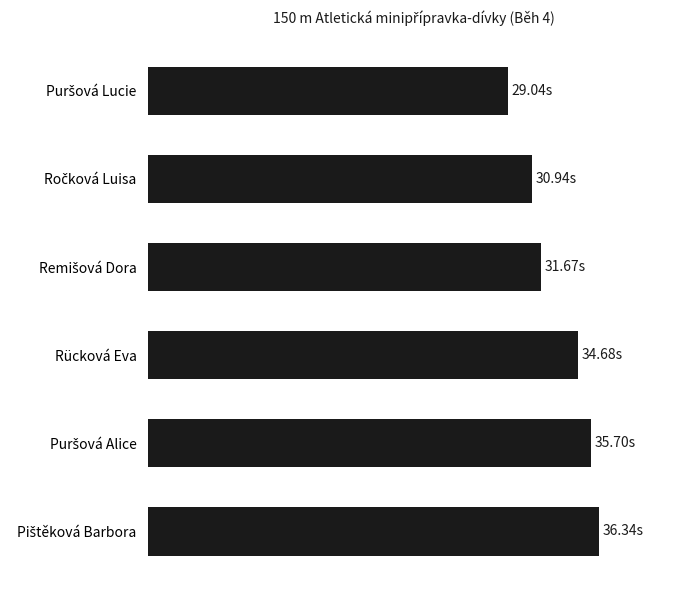

What is the maximum value shown in the chart?

36.3